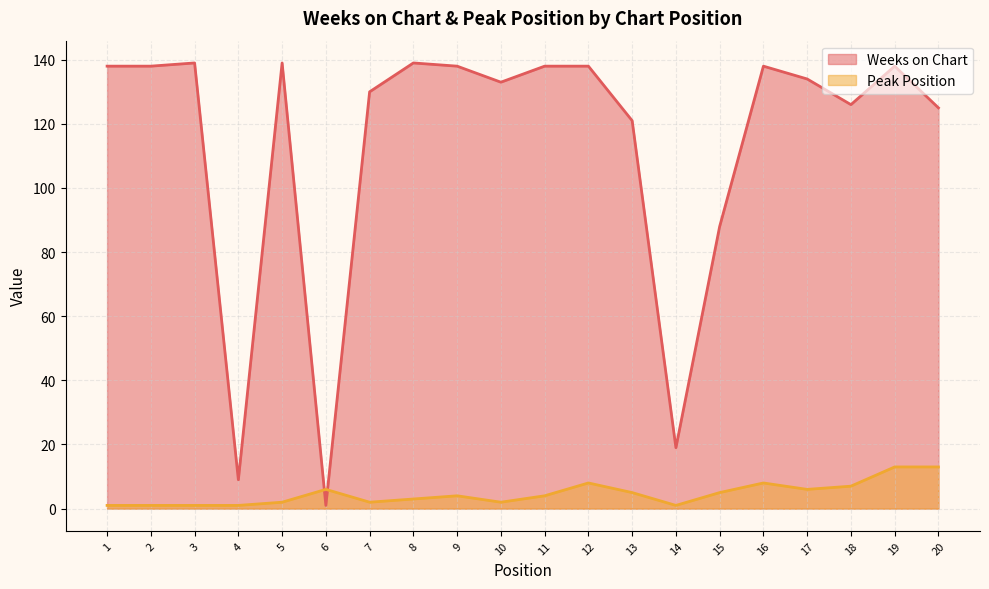

What is the total value across all series at 11?

142